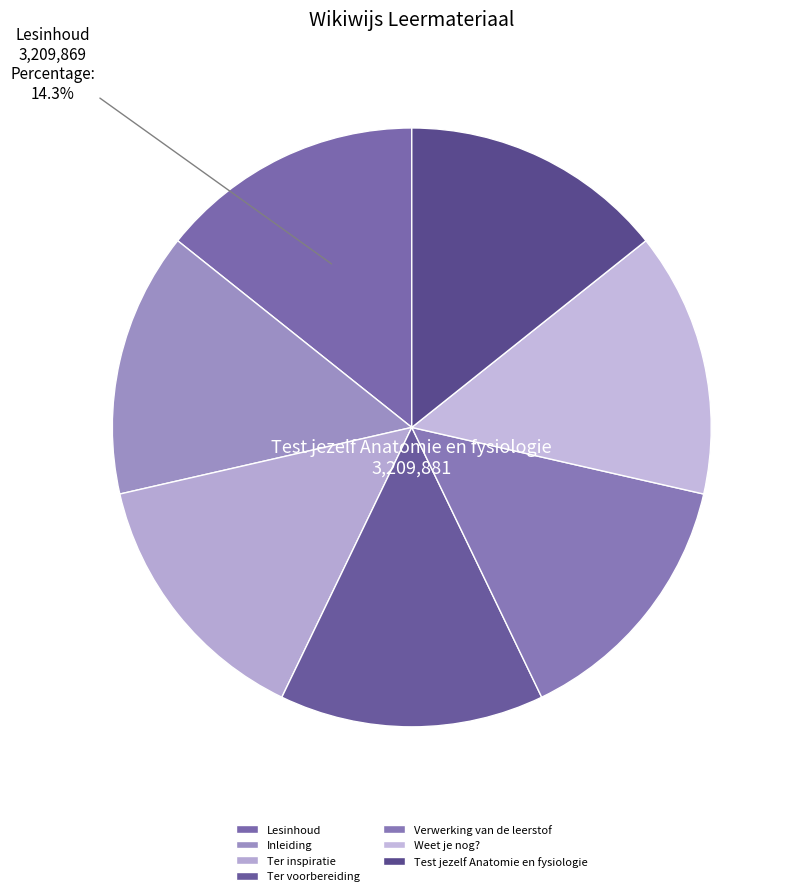

Approximately how many times larger is the value at Ter voorbereiding compared to Verwerking van de leerstof?

1.0